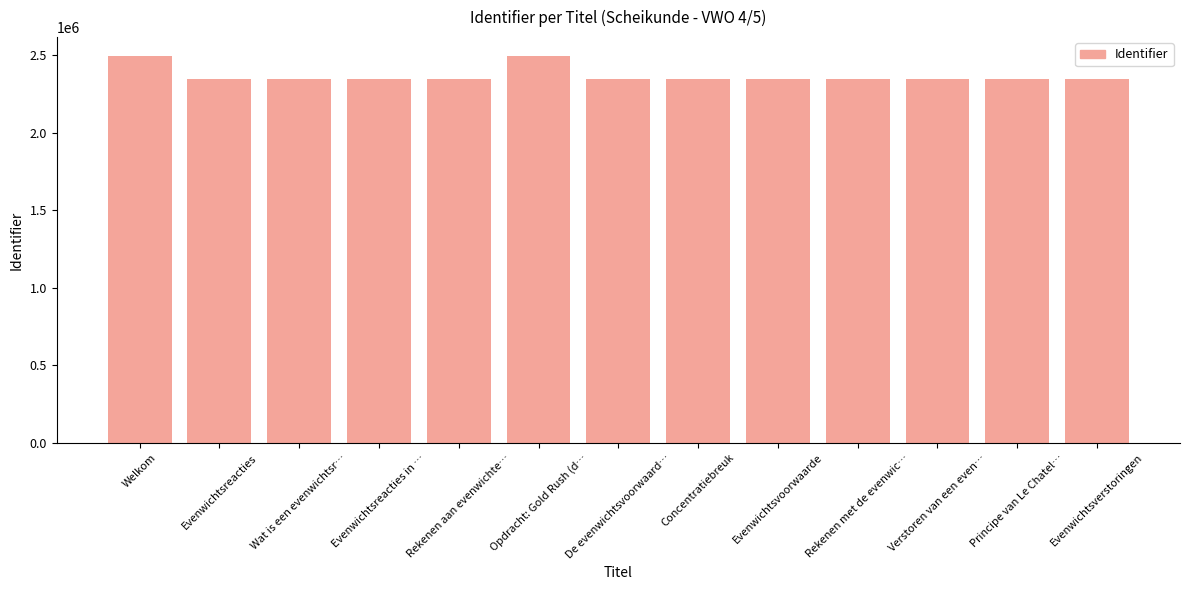

What is the sum of the values at Welkom and Evenwichtsreacties in …?

4837957